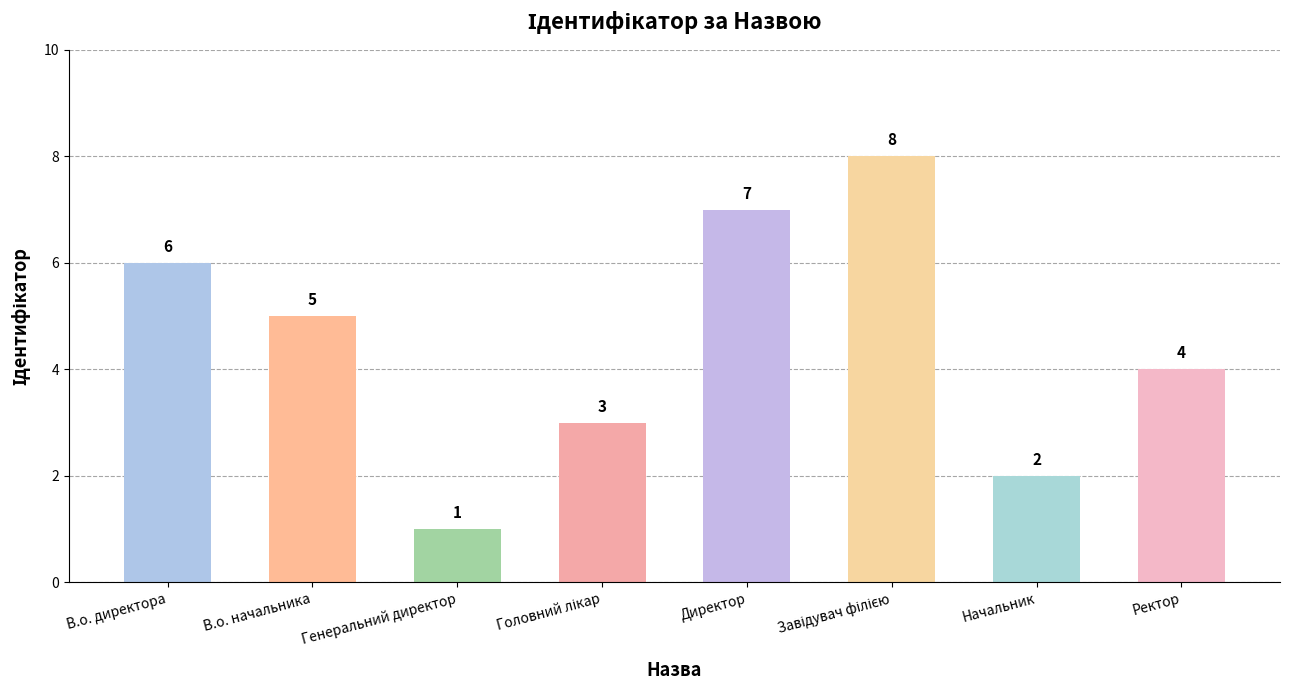

Reading left to right, what are all the values shown in this chart?

6	5	1	3	7	8	2	4